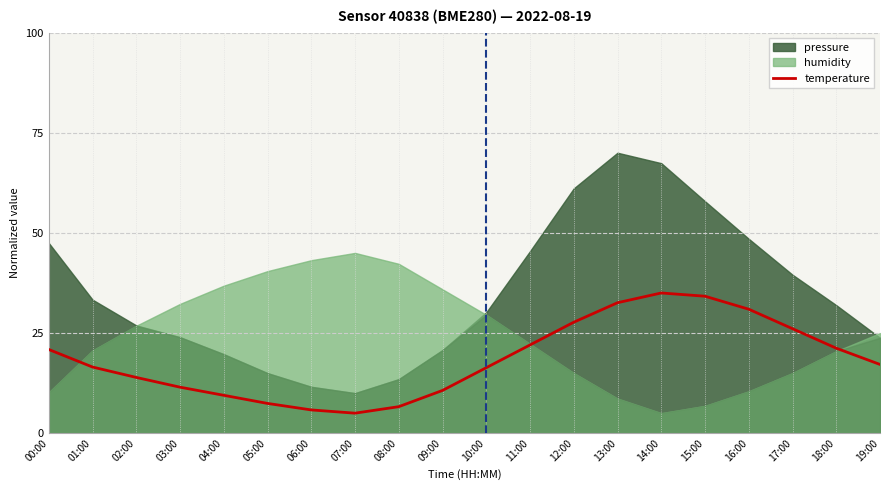

What is the label of the 14th point from the left?

13:00